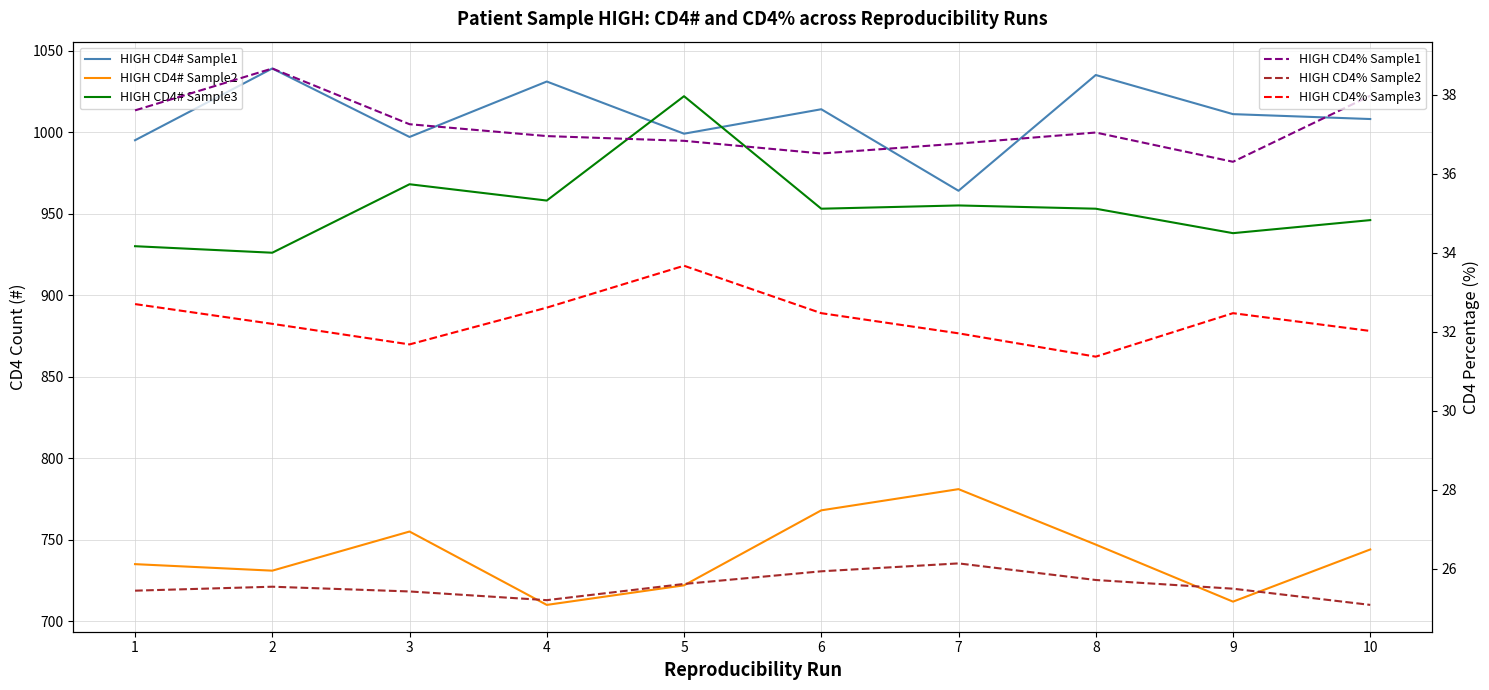

Is this an area chart (filled region under the line)?

No